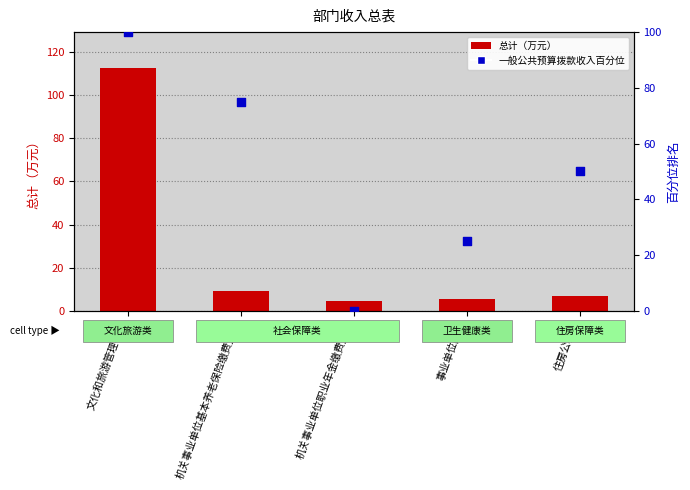

What is the total value across all series at 文化和旅游管理事务?

212.5